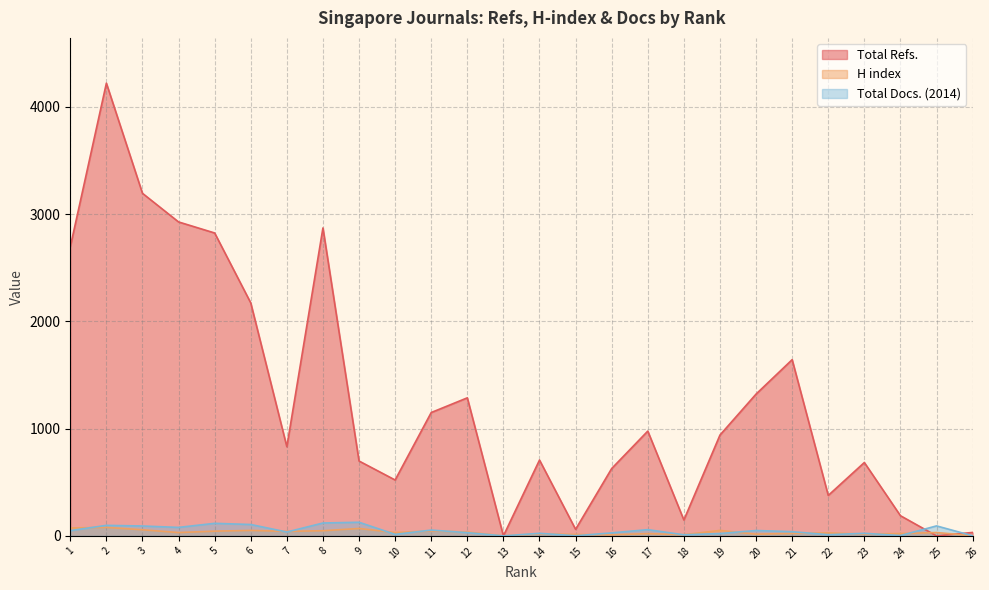

How many data points does each series have?

26